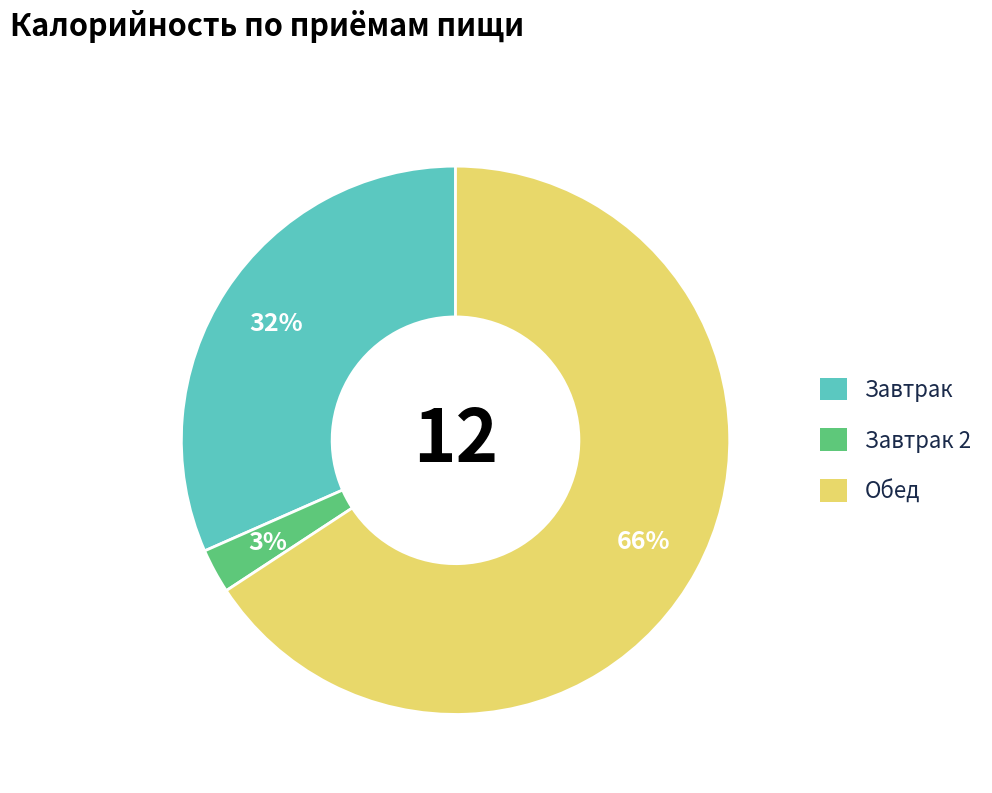

Does any single category account for the majority?

Yes